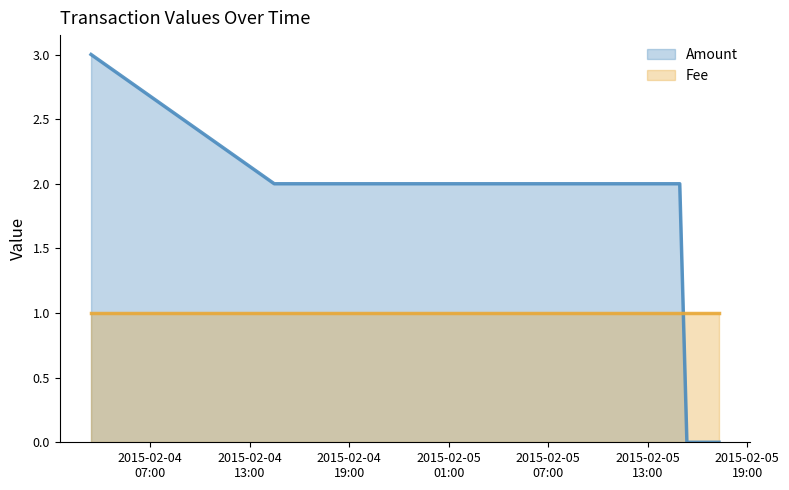

How many distinct data groups are displayed?

2